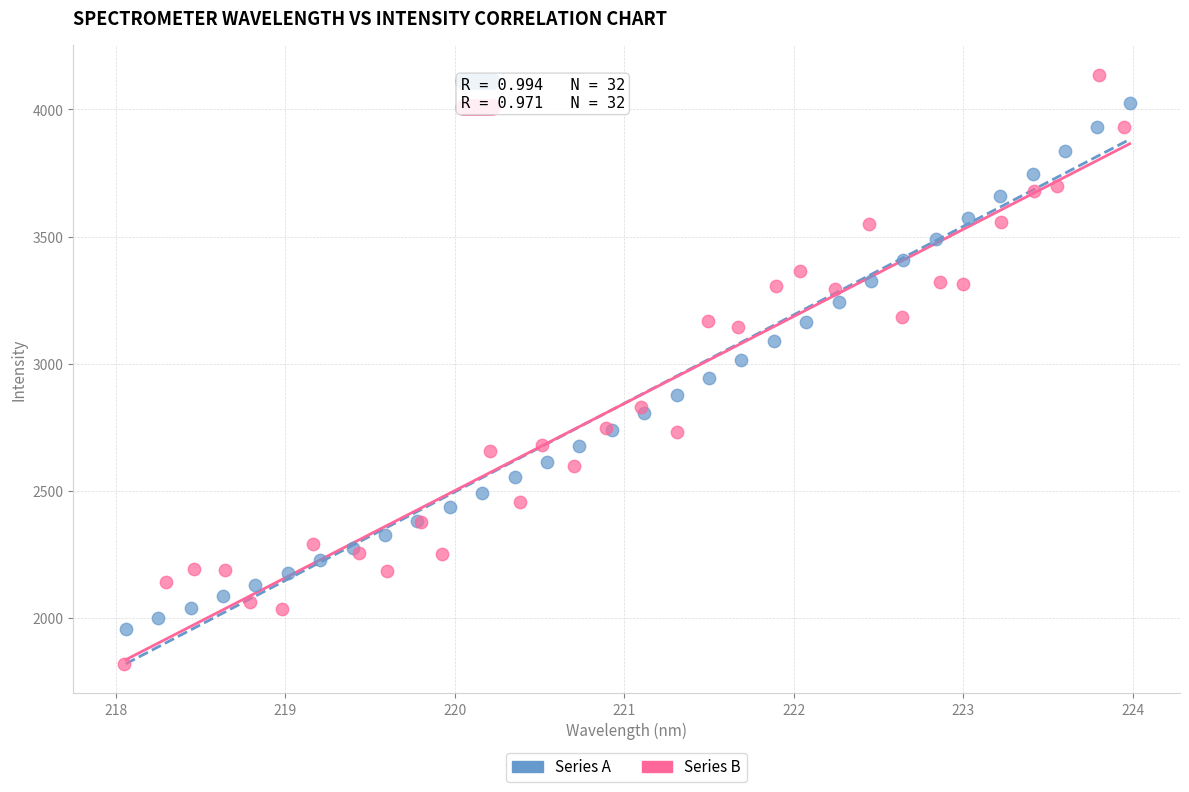

Which series contains the lowest Y value?

Series B